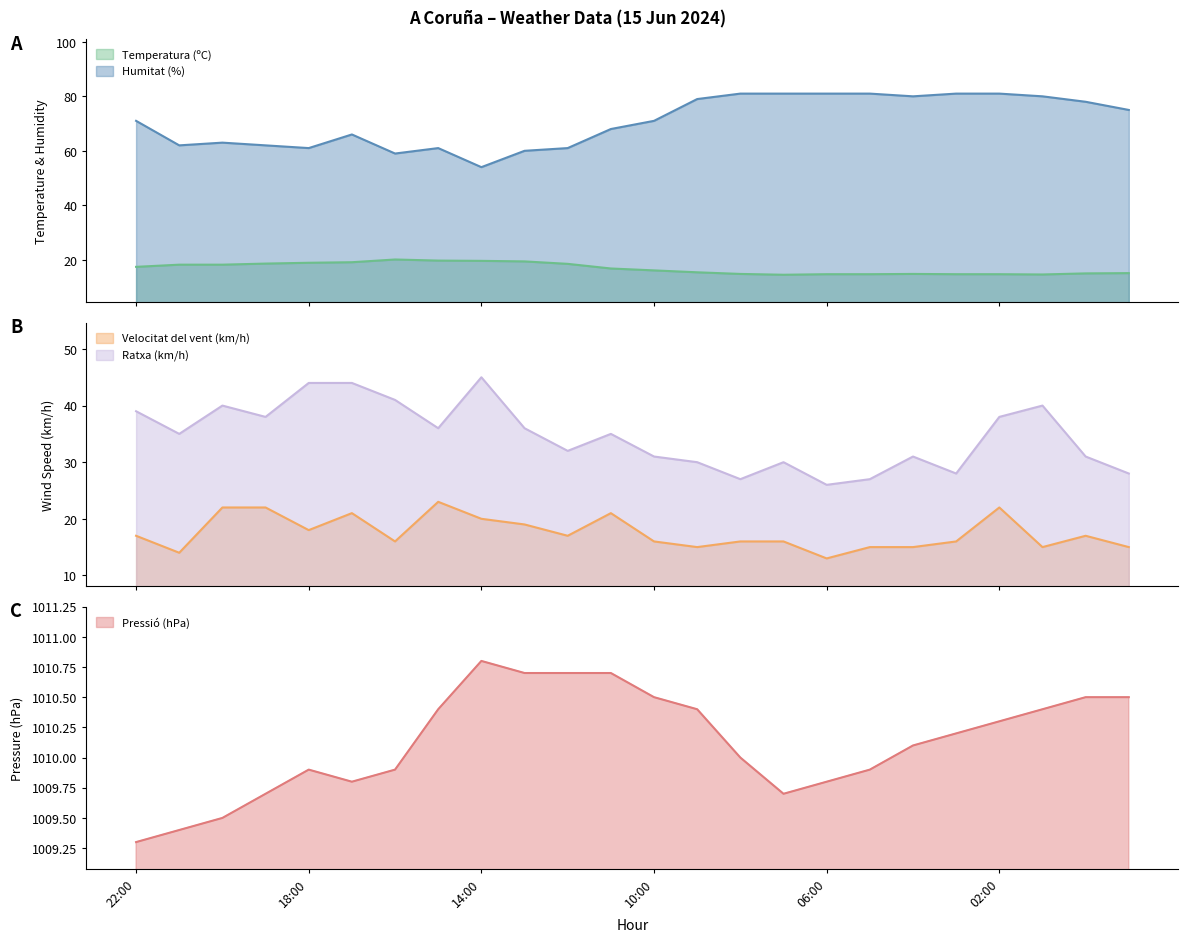

What is the total value across all series at 08:00?

1148.8